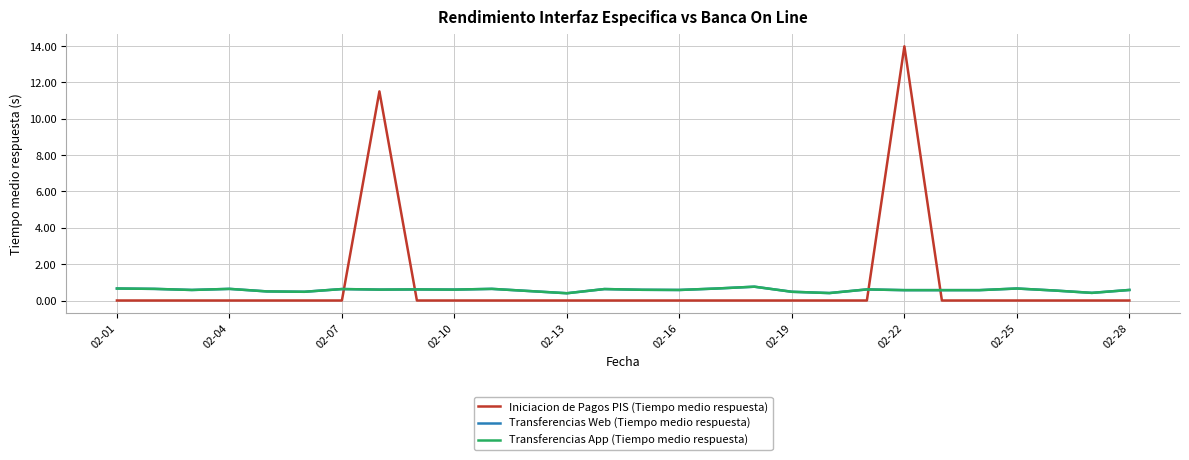

True or false: Transferencias App (Tiempo medio respuesta) has more than 1 points higher than both neighbors.

True